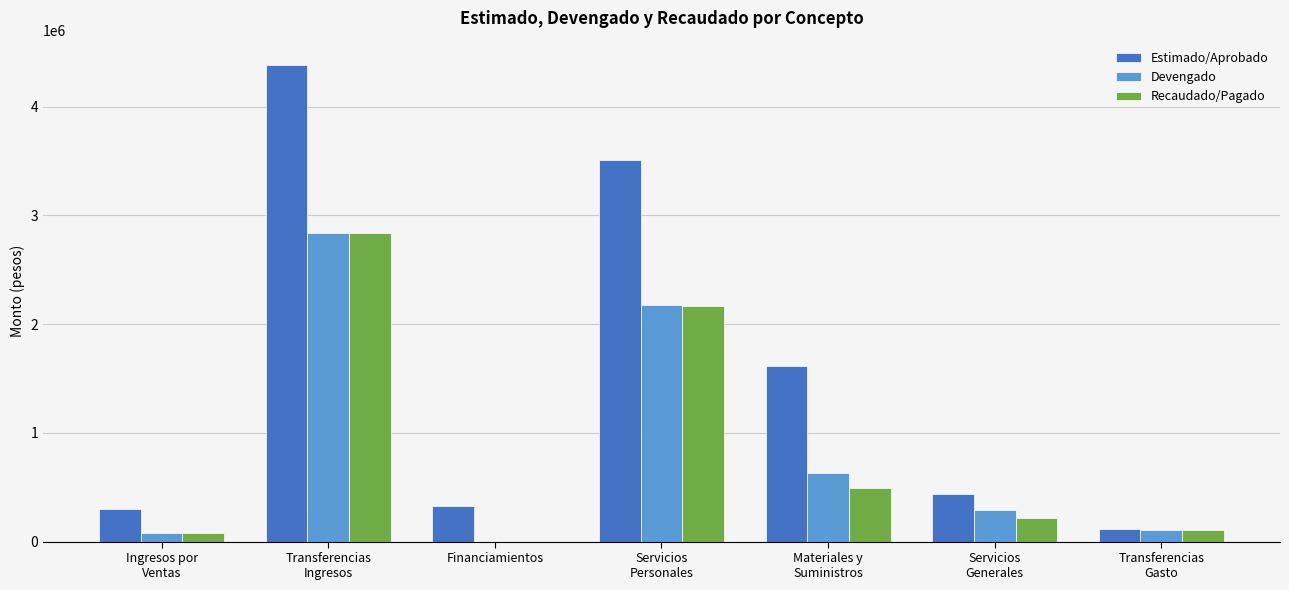

Does the chart contain stacked bars?

No